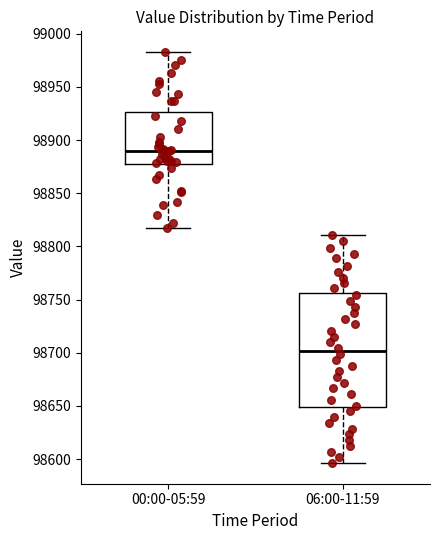

Which box has the lowest median line?

06:00-11:59